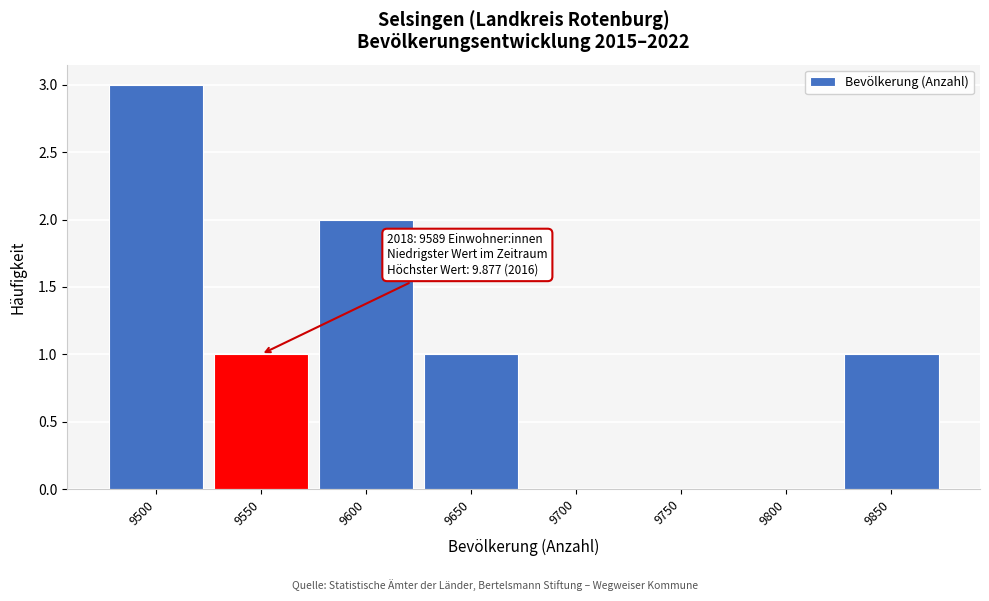

Reading left to right, what are all the values shown in this chart?

9500=3	9550=1	9600=2	9650=1	9700=0	9750=0	9800=0	9850=1